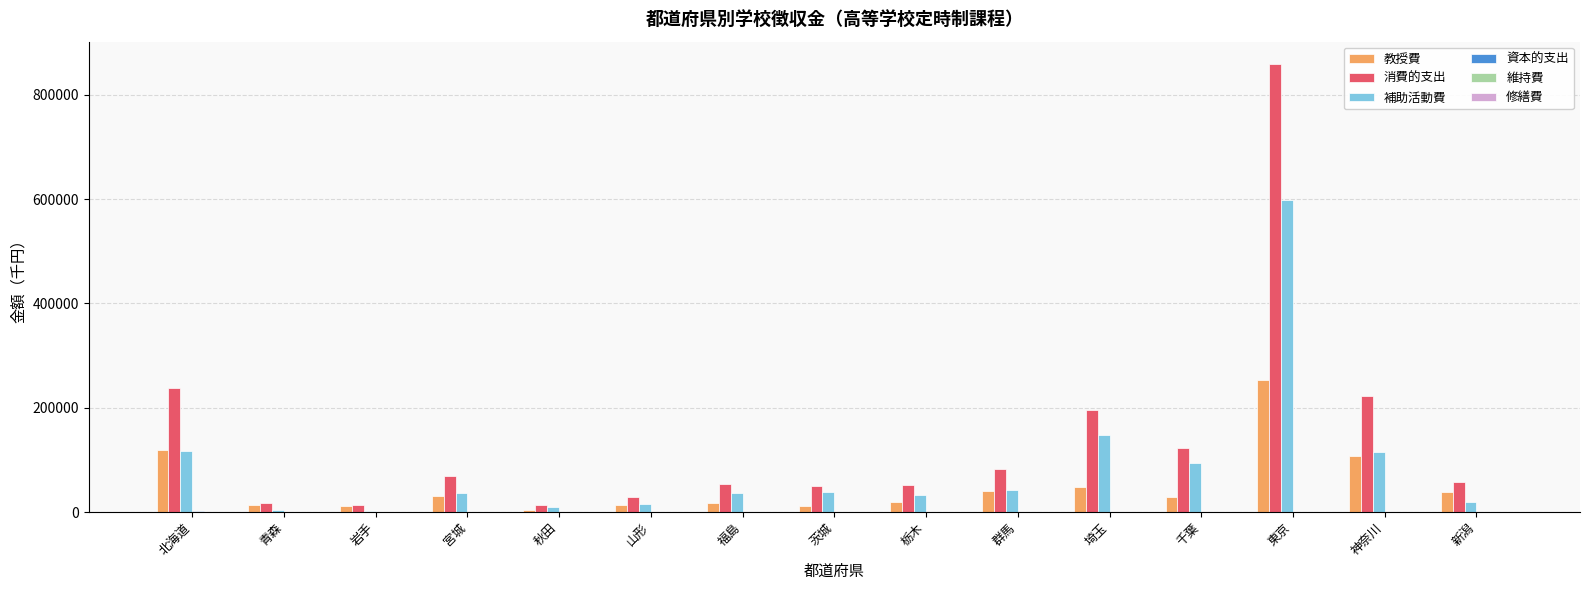

The value of 教授費 at 東京 is 378432. True or false?

False